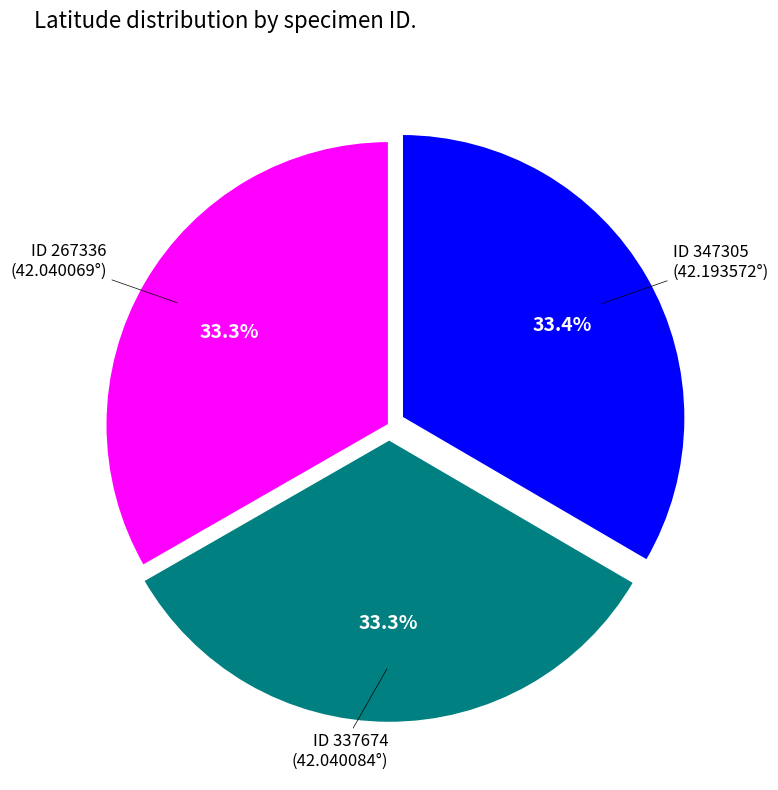

Does any single category account for the majority?

No